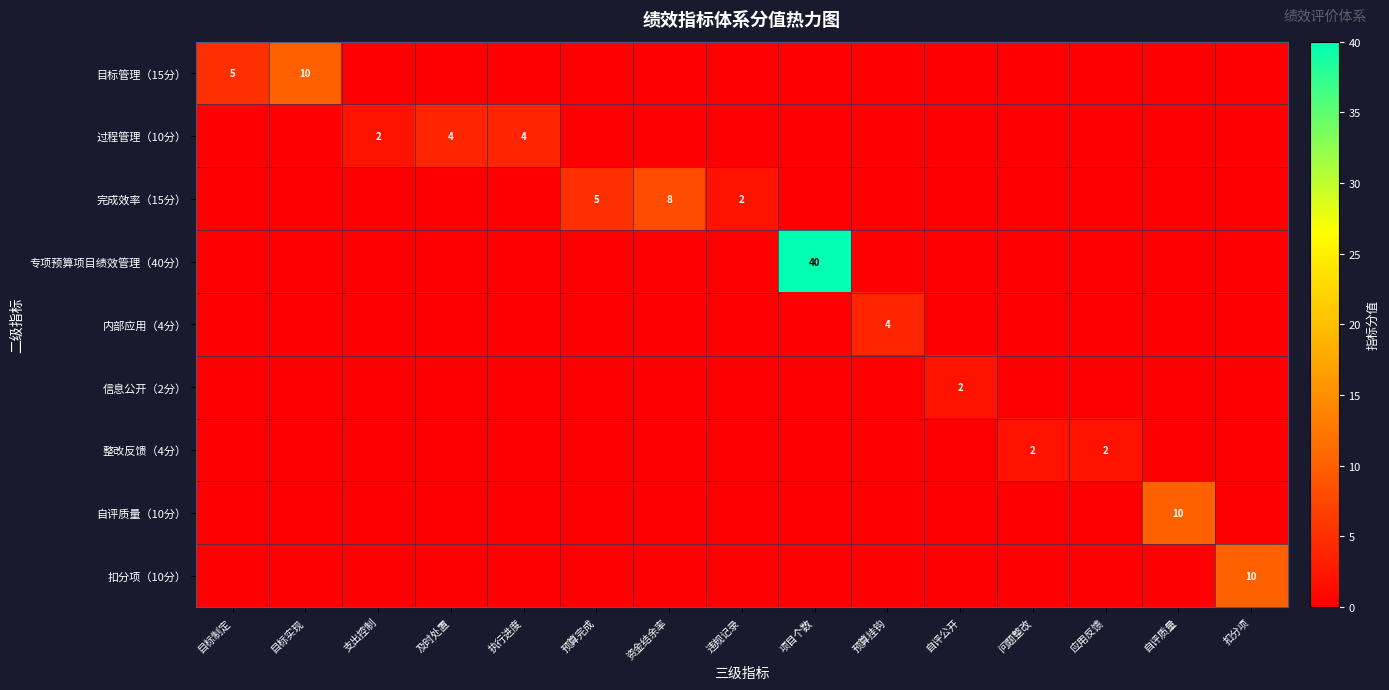

Is it true that 完成效率（15分） equals 4 at 资金结余率?

False